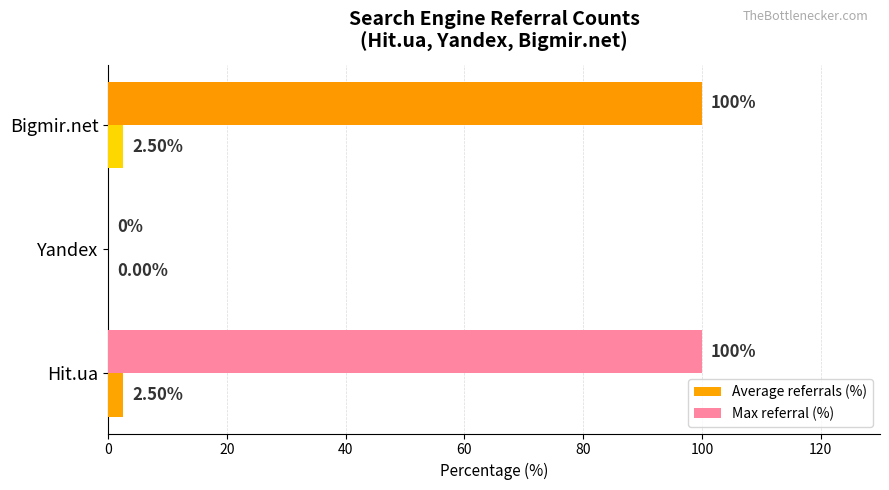

Between Yandex and Bigmir.net, which series saw the biggest shift?

Max referral (%)